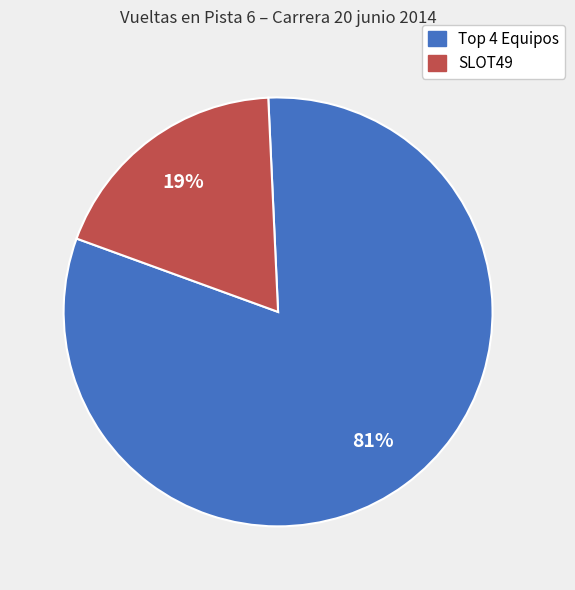

To the nearest percent, what is the average slice percentage?

50%